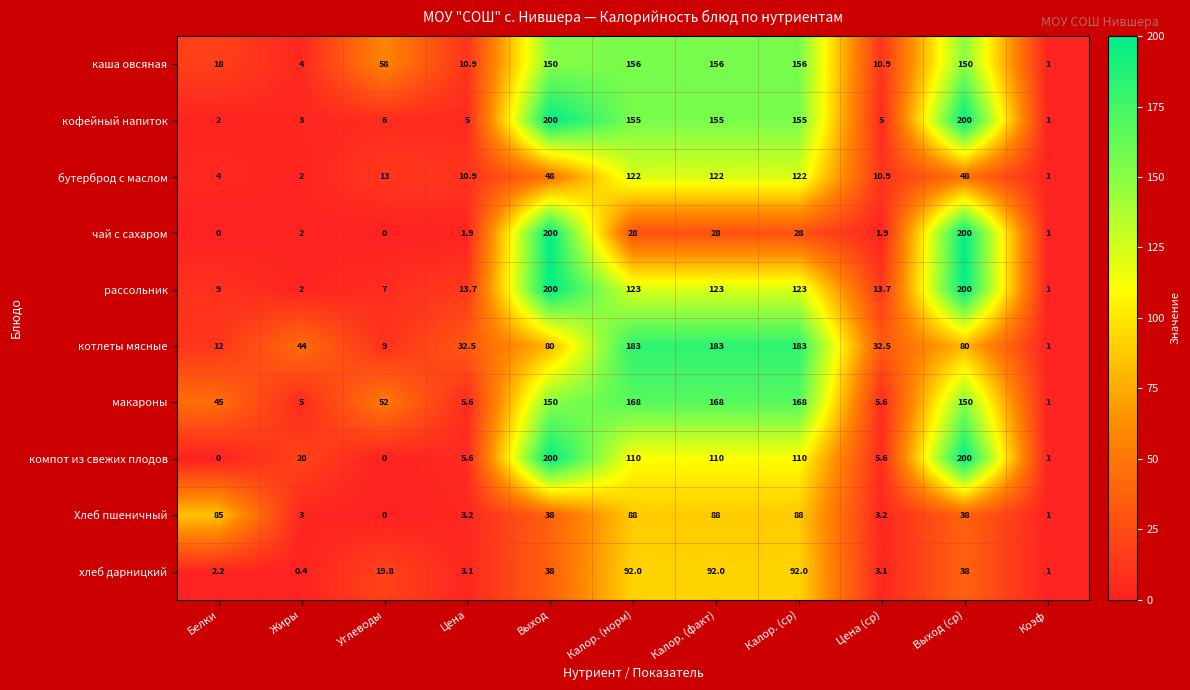

At how many categories does at least one series exceed 34?

8